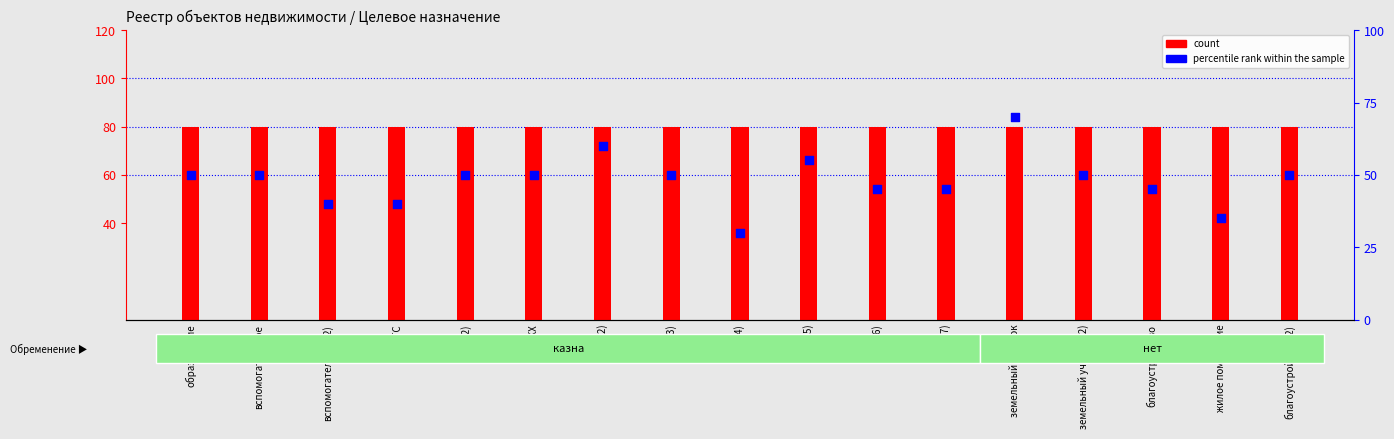

Which series has the largest total across all categories?

count